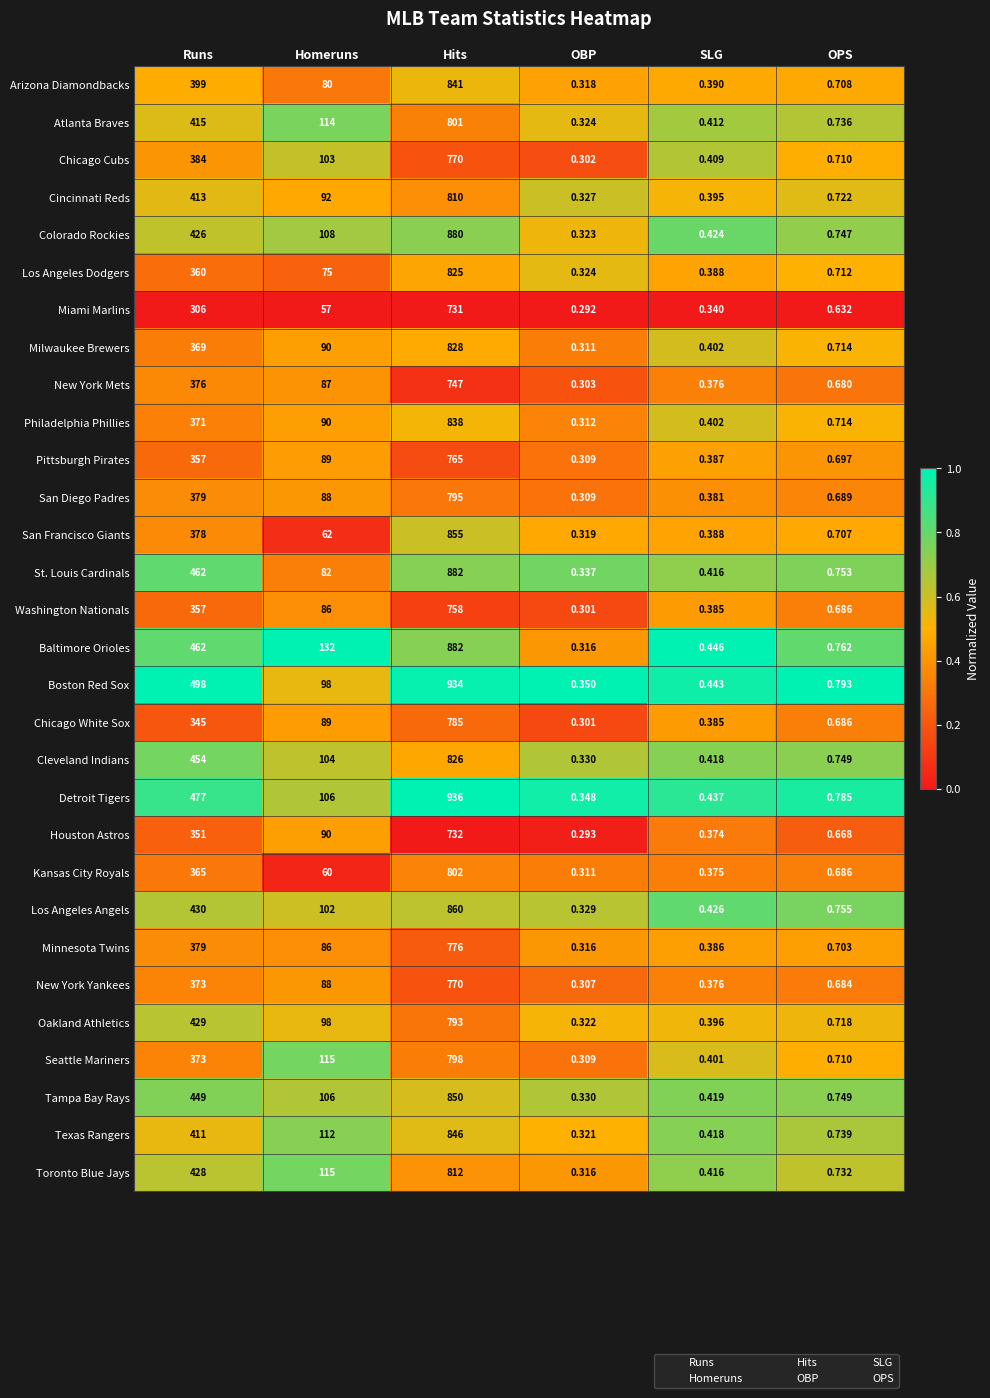

Which category has the lowest value across all series?

OBP